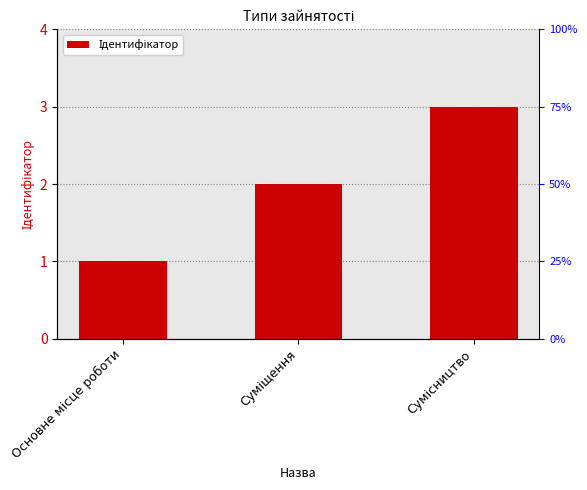

Are the bars horizontal?

No